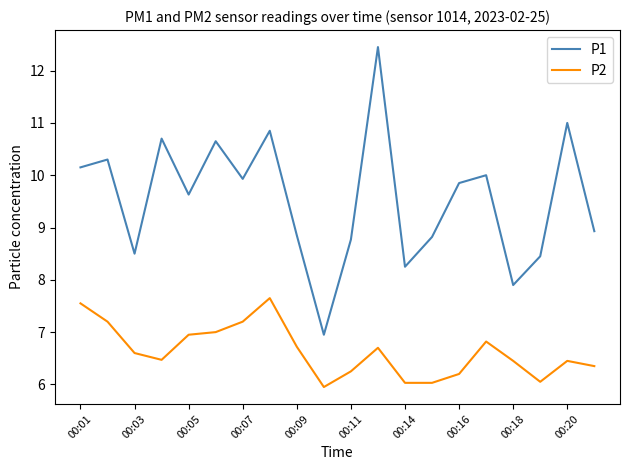

What is the highest value of the P2 series?

7.7